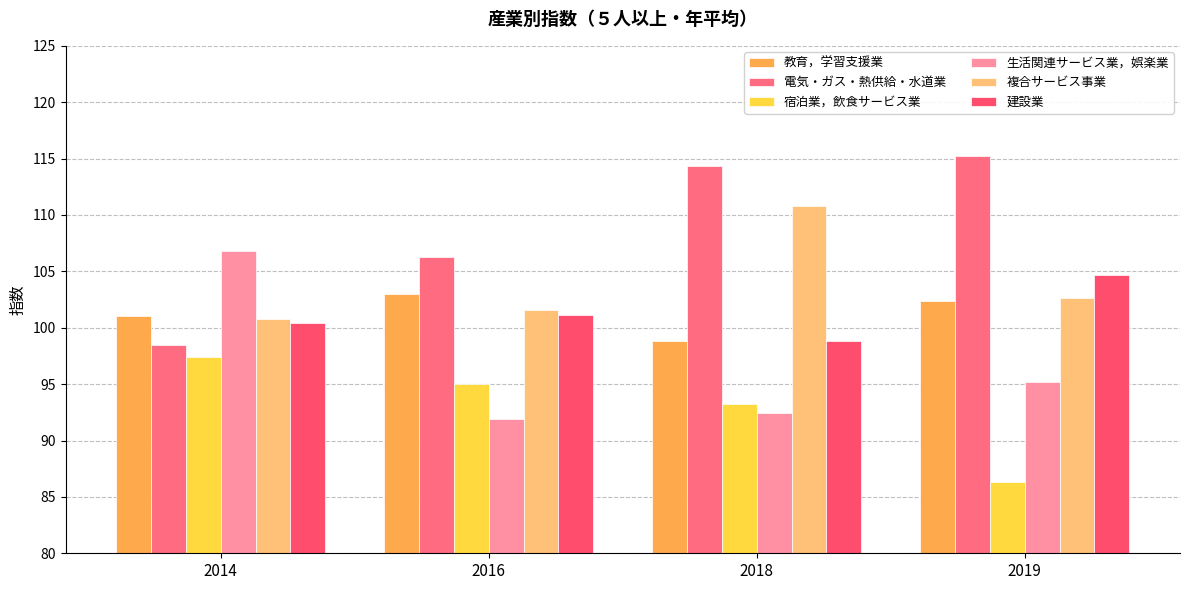

What is the minimum value for 宿泊業，飲食サービス業?

86.3